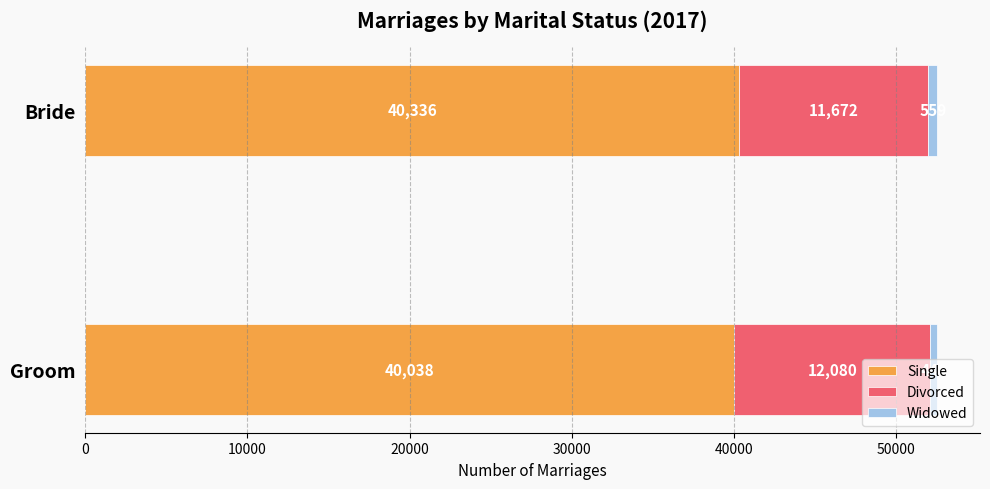

The value of Single at Groom is 26002. True or false?

False